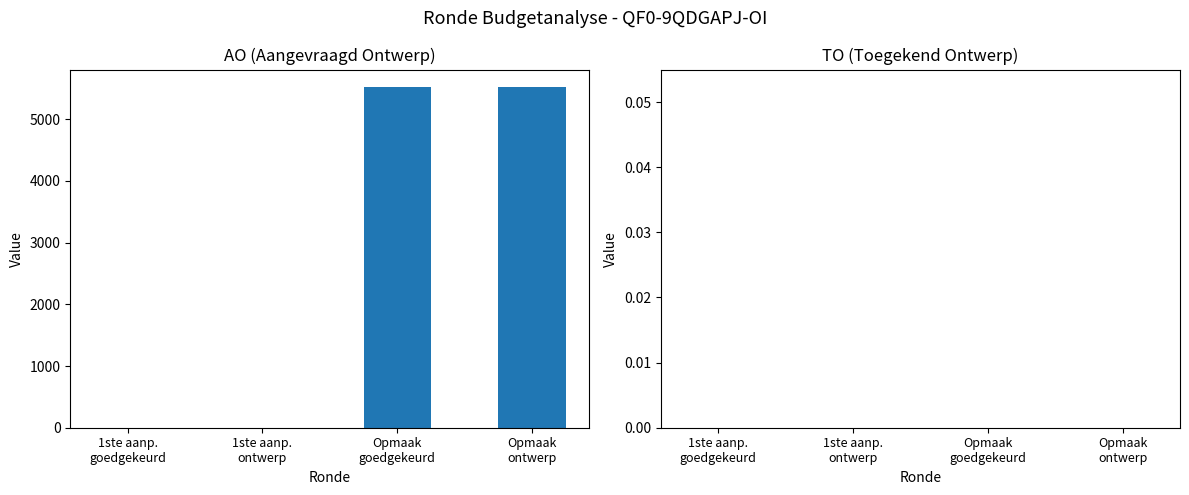

What is the sum of all values?

11054